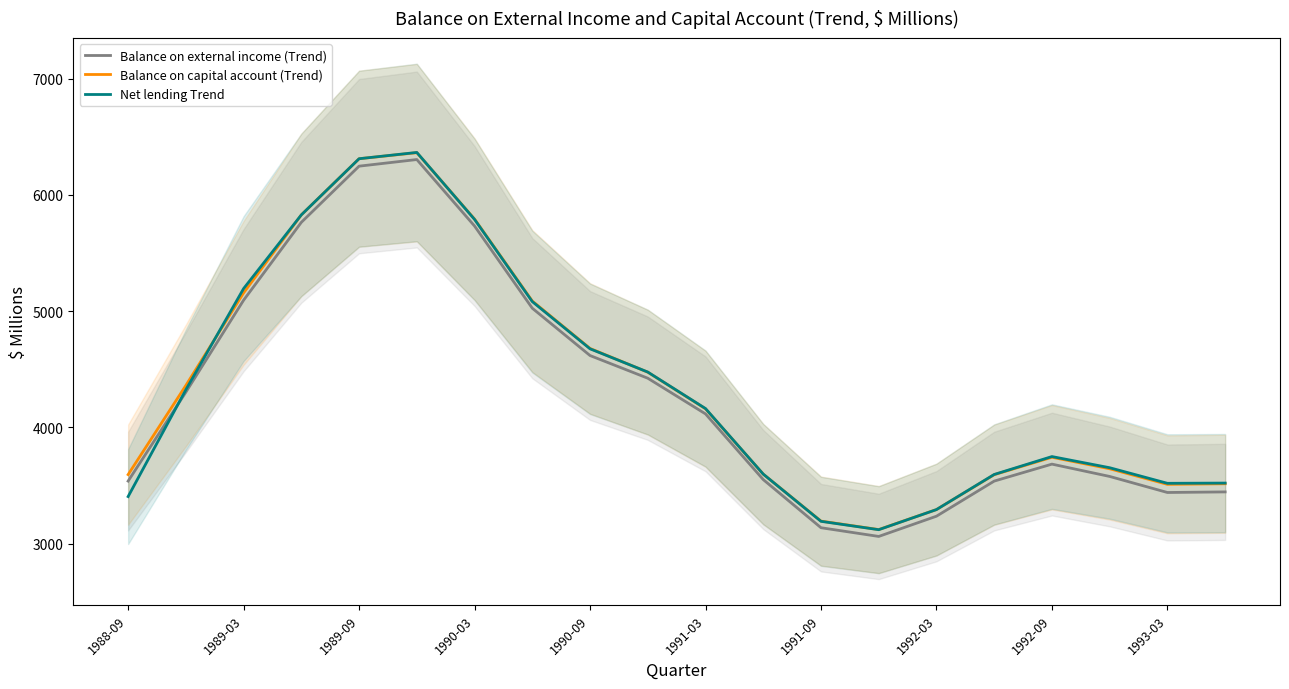

At how many categories does at least one series exceed 5705?

4